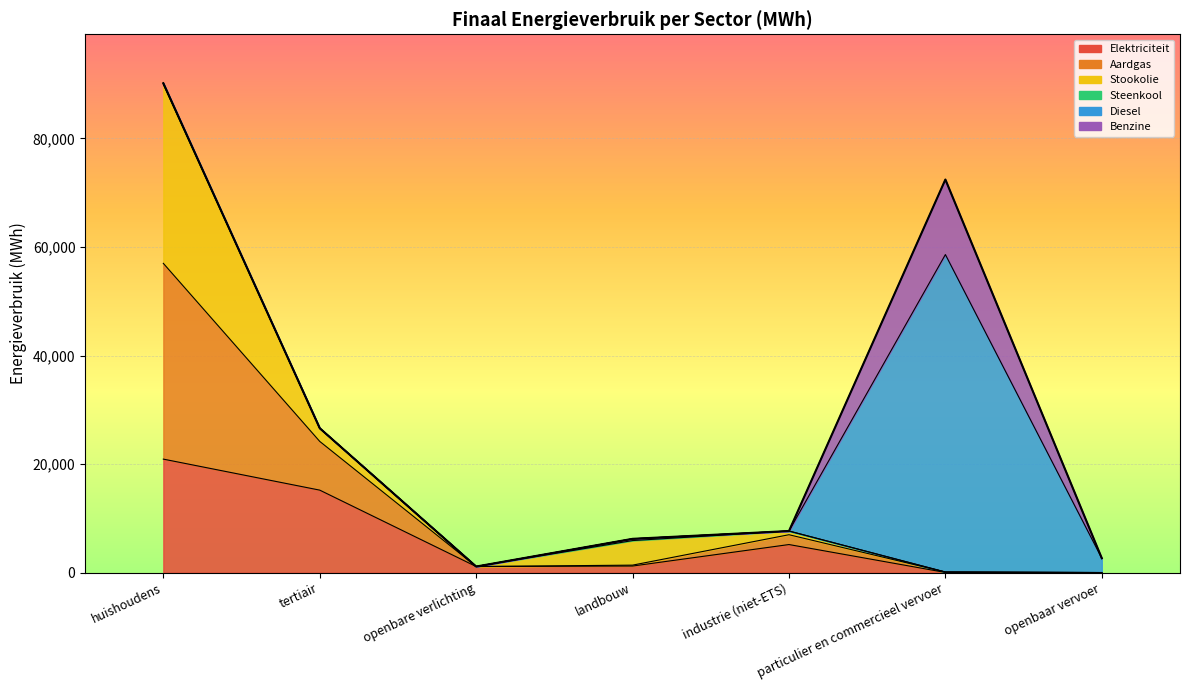

Between industrie (niet-ETS) and huishoudens, which is larger?

huishoudens